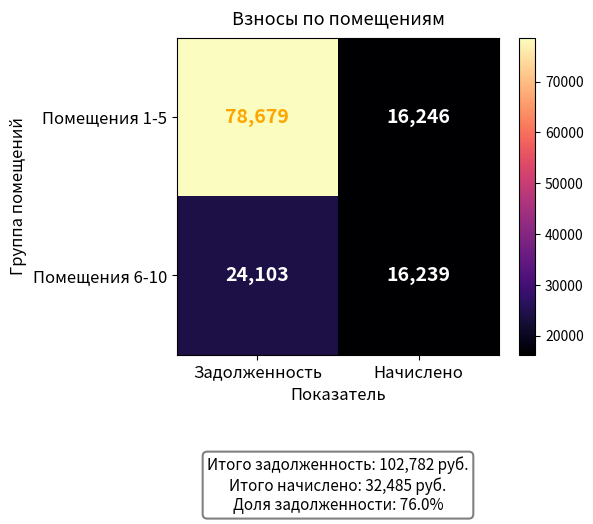

True or false: Помещения 1-5 has a value of 27518 at Начислено.

False